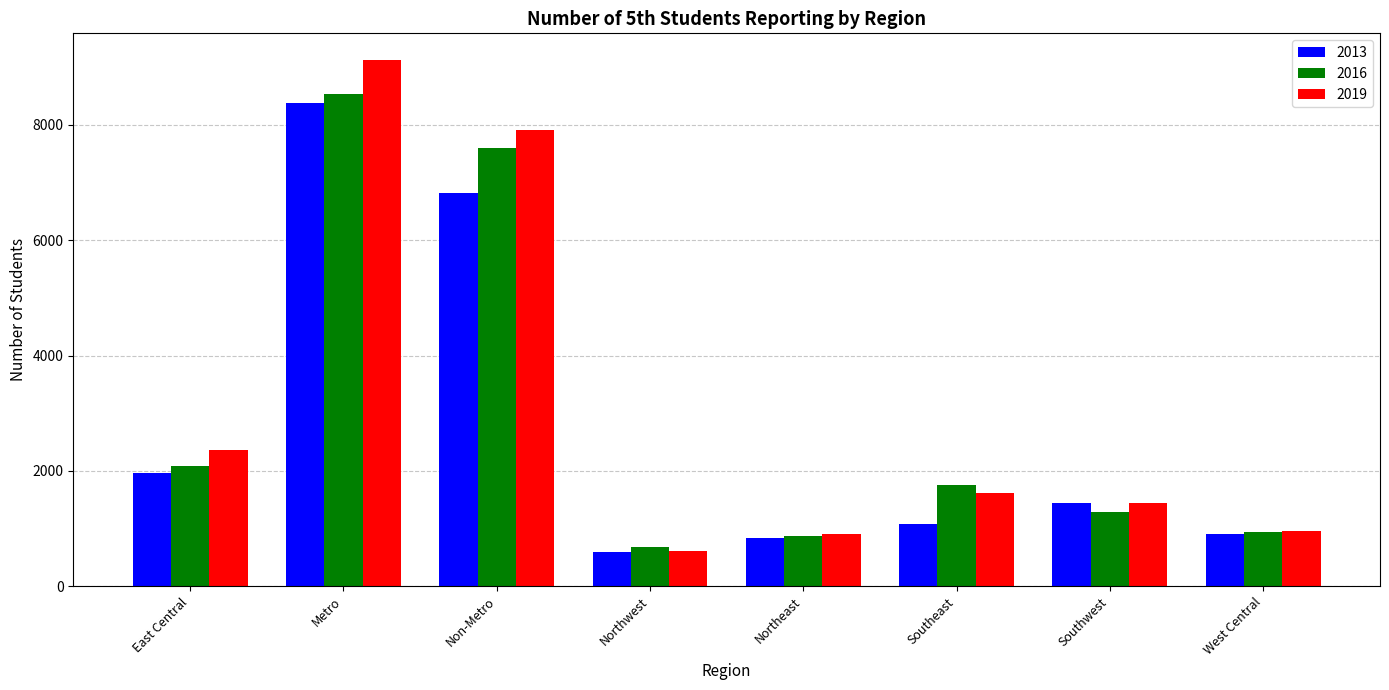

What is the spread (max minus min) of values at Northeast?

67